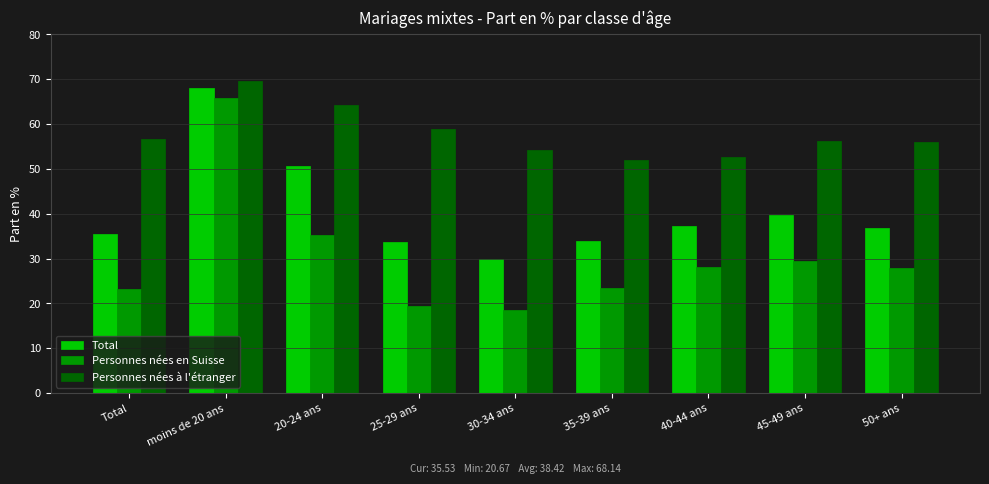

How many bars are there in each group?

3